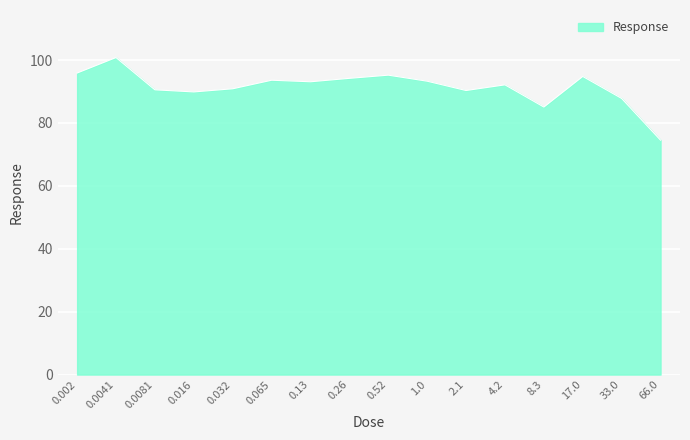

What position from the left is 17.0?

14